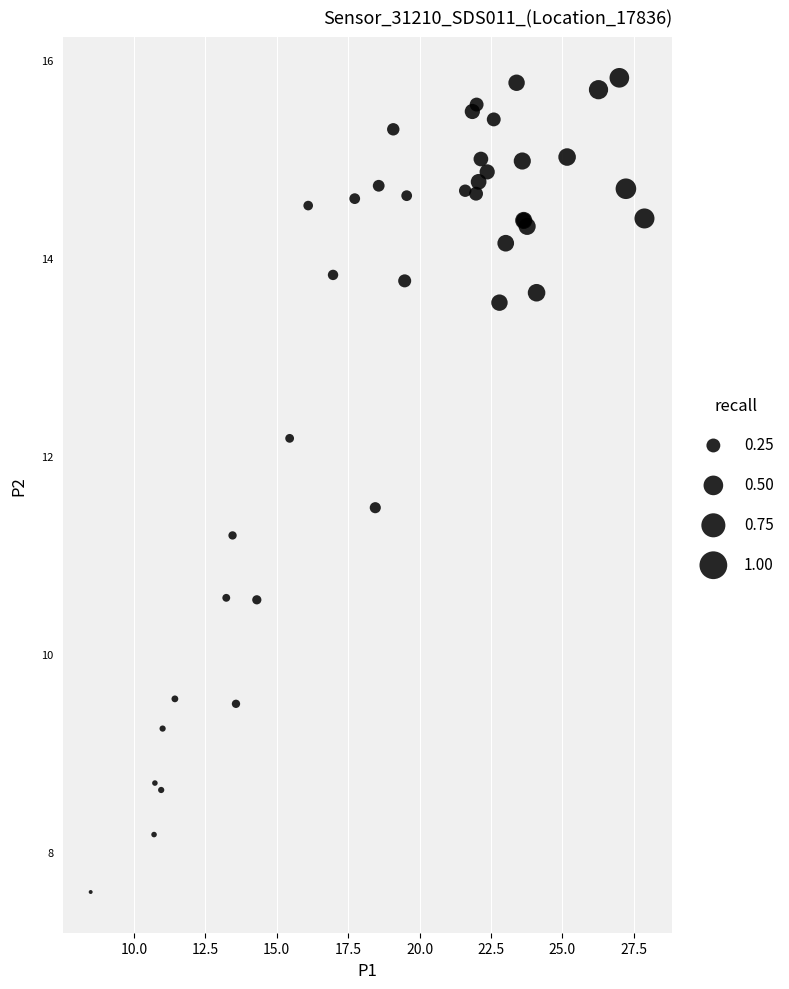

What Y value in the scatter plot is closest to 11?

11.2